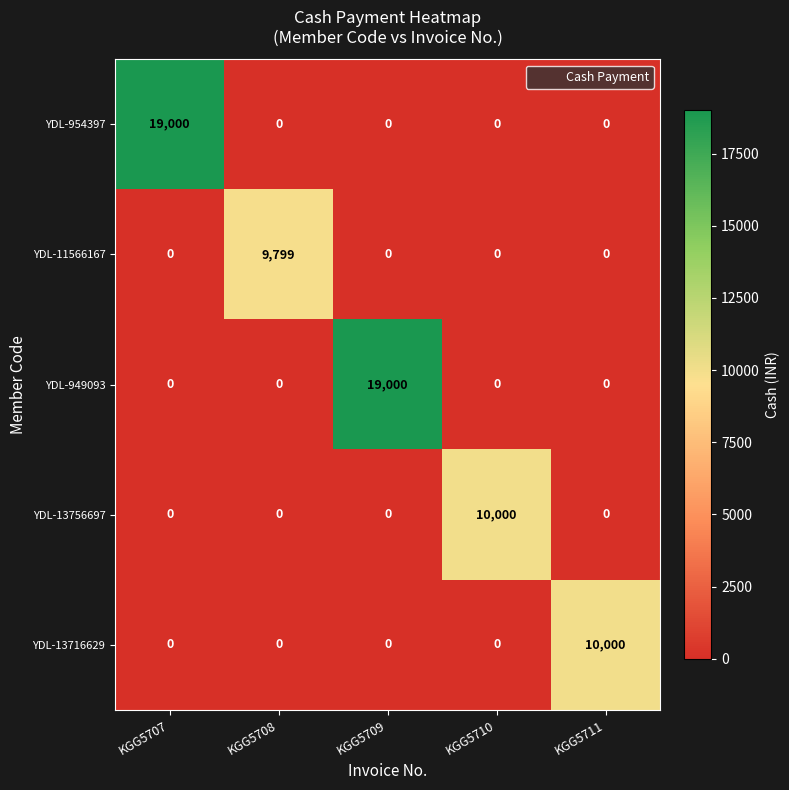

What is the sum of all YDL-949093 values?

19000